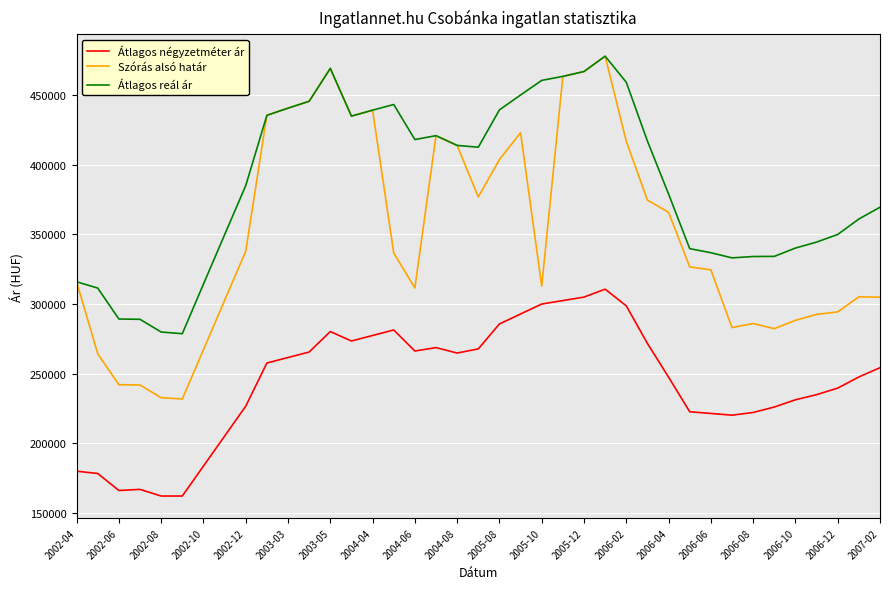

List the series in order of their overall mean, highest first.

Átlagos reál ár, Szórás alsó határ, Átlagos négyzetméter ár